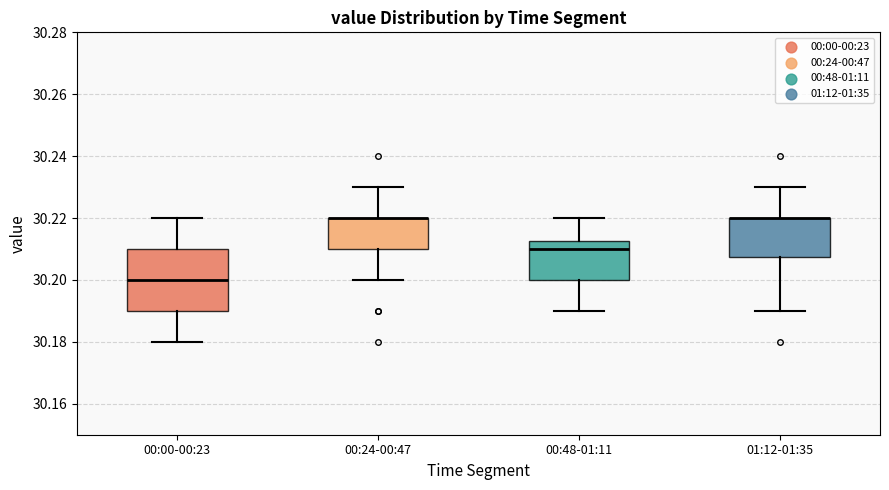

Where does the lower whisker of the box for 00:24-00:47 end on the y-axis? The values are not printed on the chart, so give them approximately, as read against the axis.

30.200